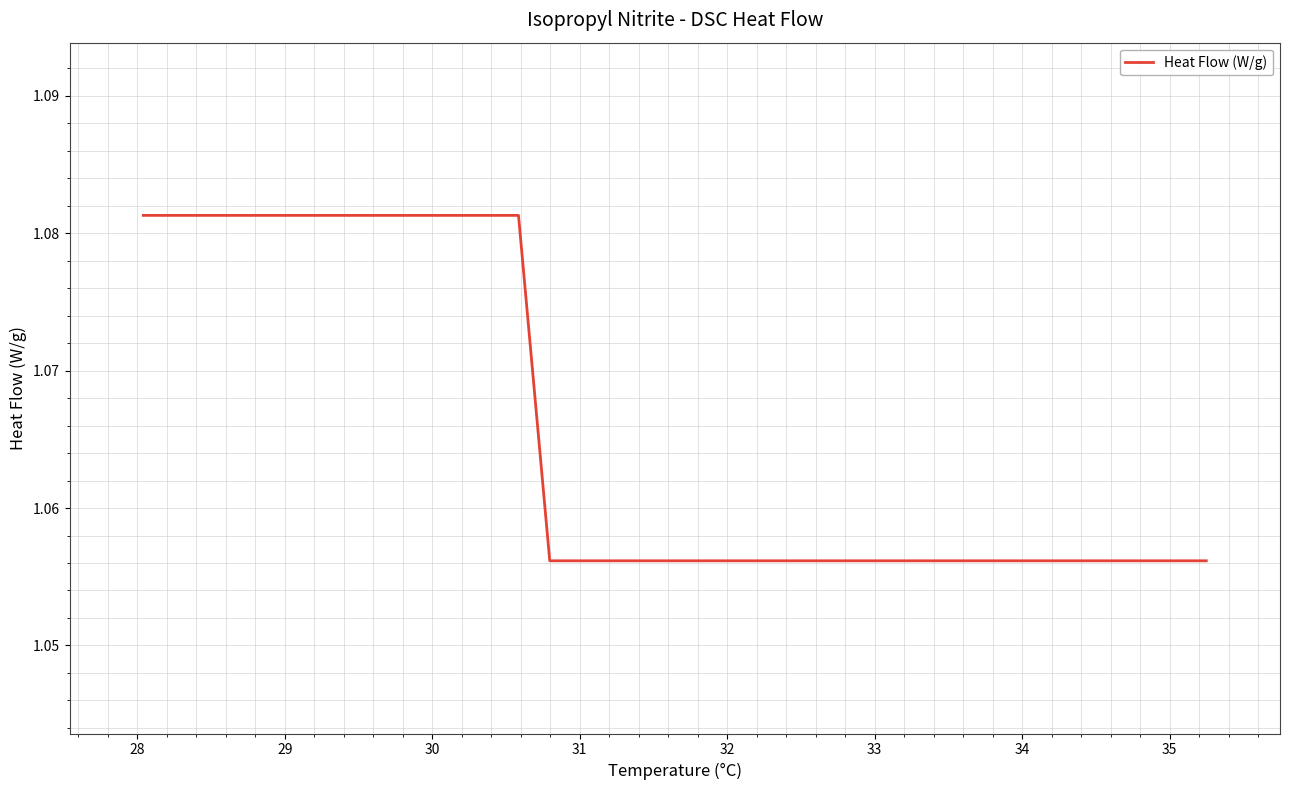

True or false: the data has more than 1 interior local peaks.

False